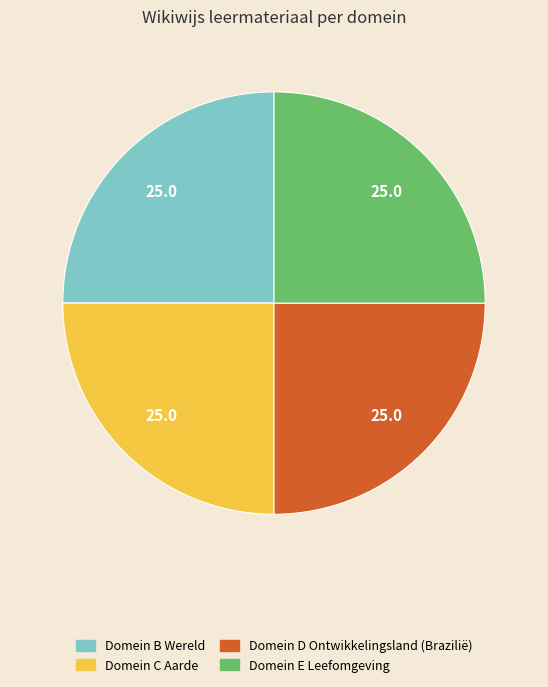

What is the ratio of the value at Domein E Leefomgeving to the value at Domein D Ontwikkelingsland (Brazilië)?

1.0